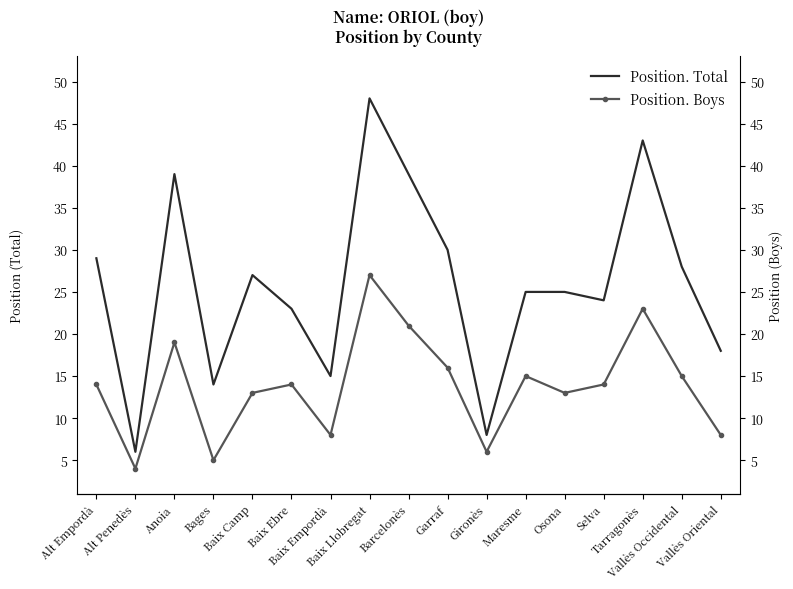

At which label is Position. Total closest to 27?

Baix Camp